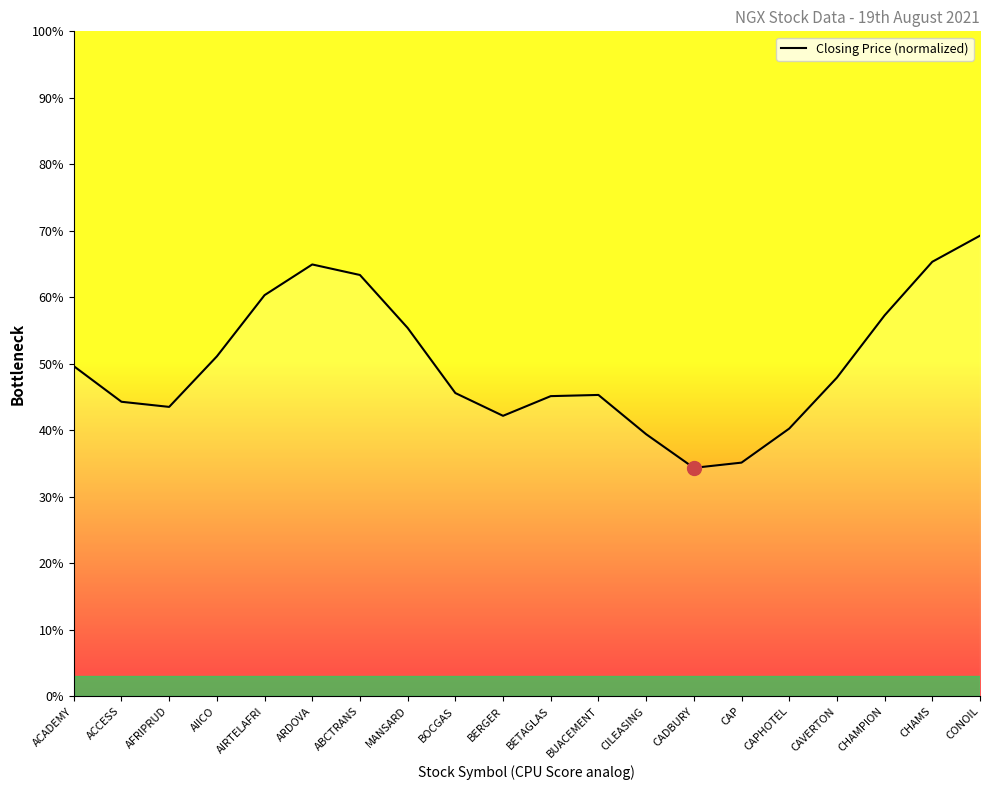

The chart shows a value of 23.4 at BERGER. True or false?

False